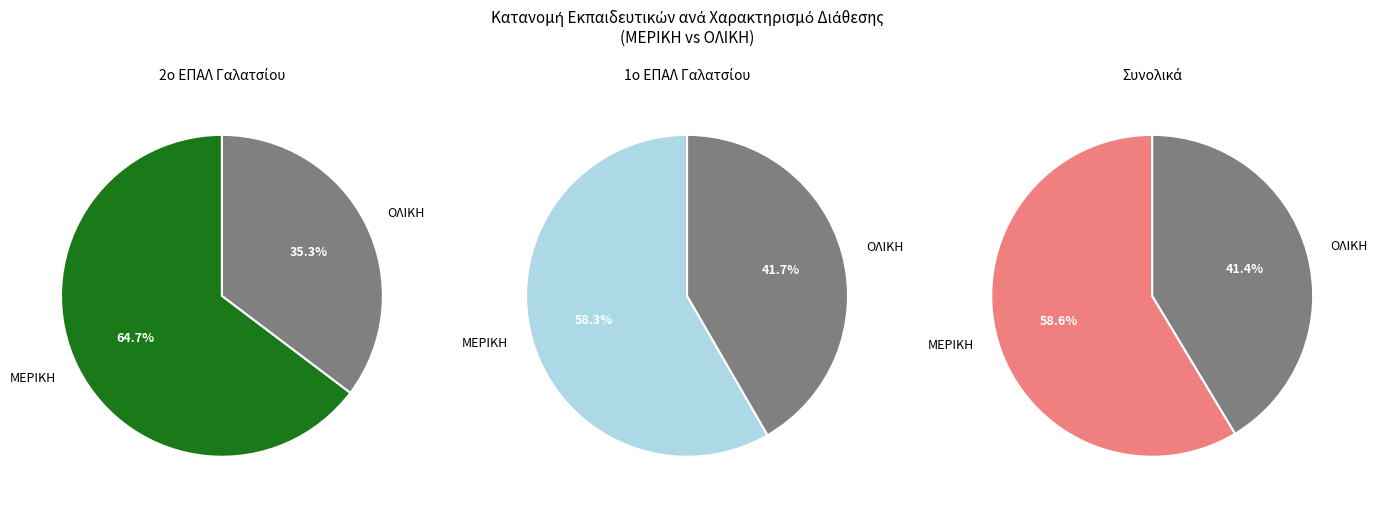

Count the number of slices in the pie.

2